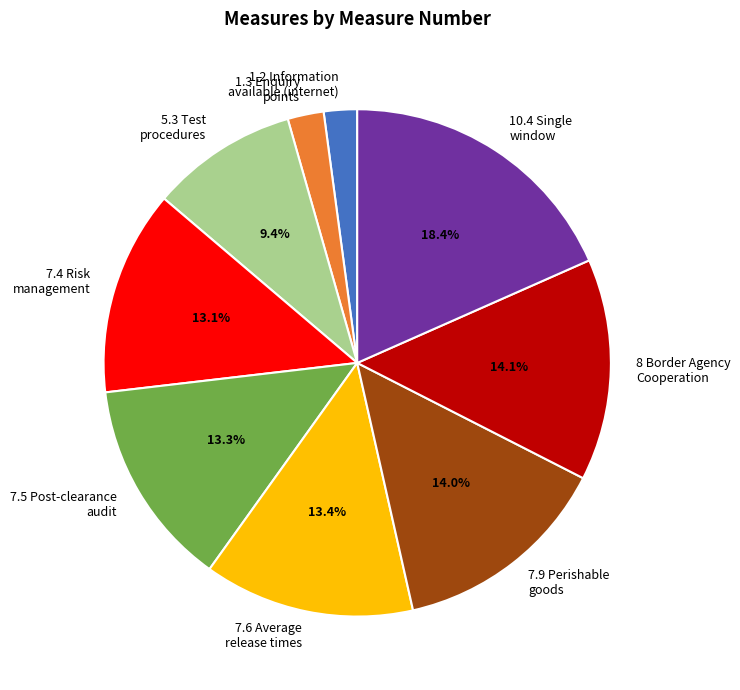

Count the number of slices in the pie.

9